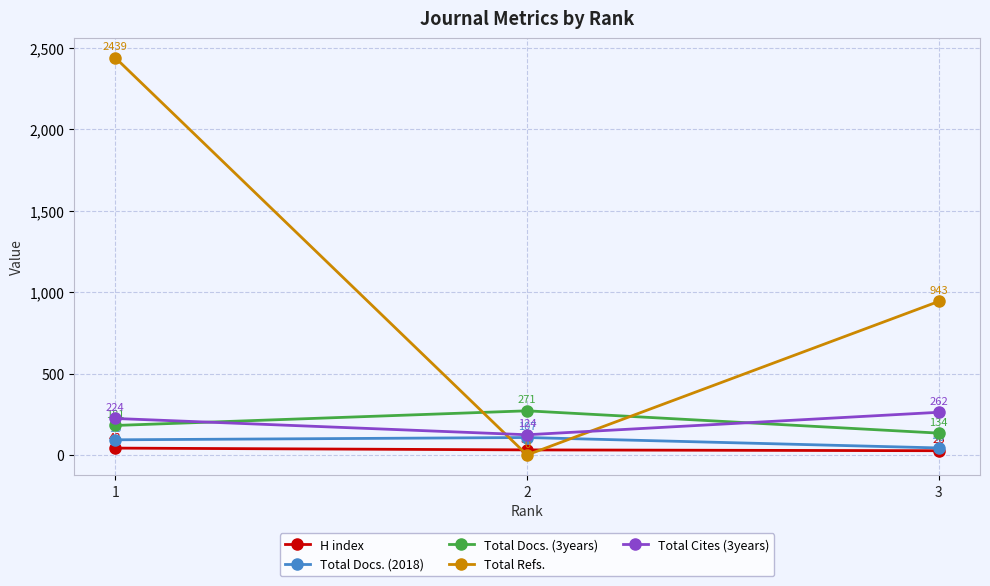

Is the value of Total Docs. (3years) at 3 greater than the value of Total Cites (3years) at 1?

No